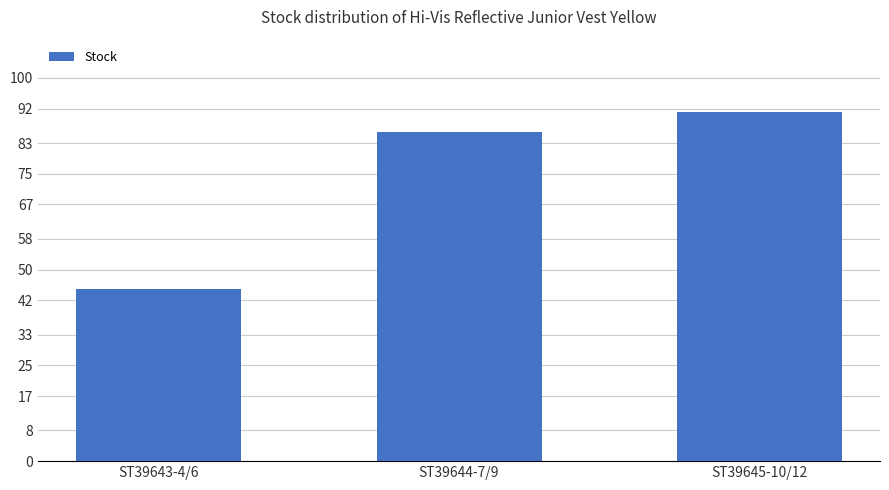

List the labels in order of value, smallest first.

ST39643-4/6, ST39644-7/9, ST39645-10/12